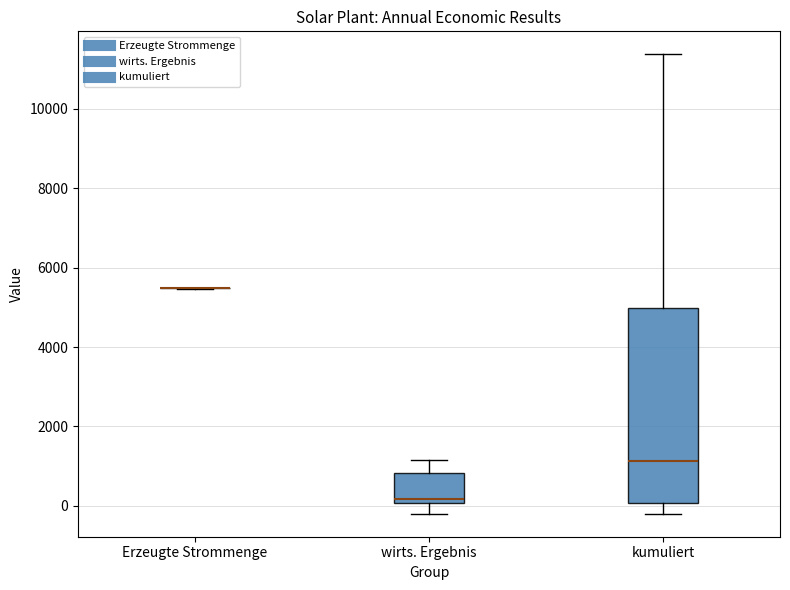

Reading left to right, transcribe this box plot: for each box, give where its median line is, the range the box spans, and where its two whiskers end, as read against the y-axis. The values are not printed on the chart, so give them approximately, as read against the axis.

Erzeugte Strommenge: box collapsed to a line at 5400, whiskers 5400 to 5600
wirts. Ergebnis: median 200, box 0 to 800, whiskers -200 to 1200
kumuliert: median 1200, box 0 to 5000, whiskers -200 to 11400